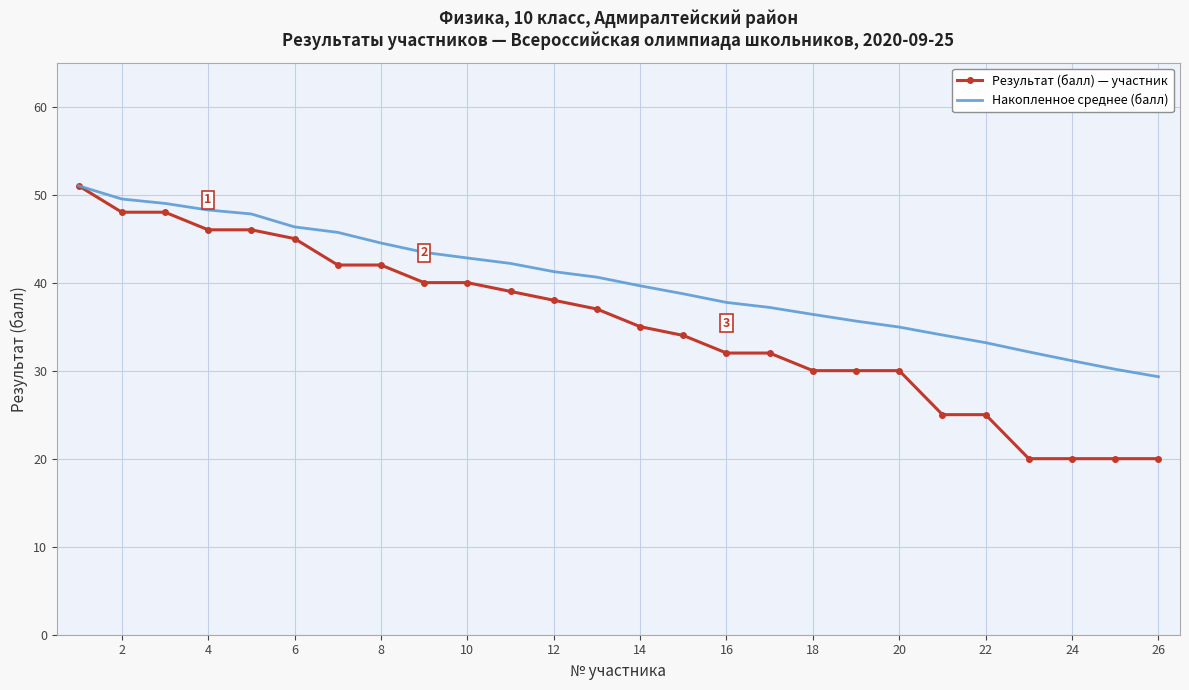

Which series has the largest range (max minus min)?

Результат (балл) — участник